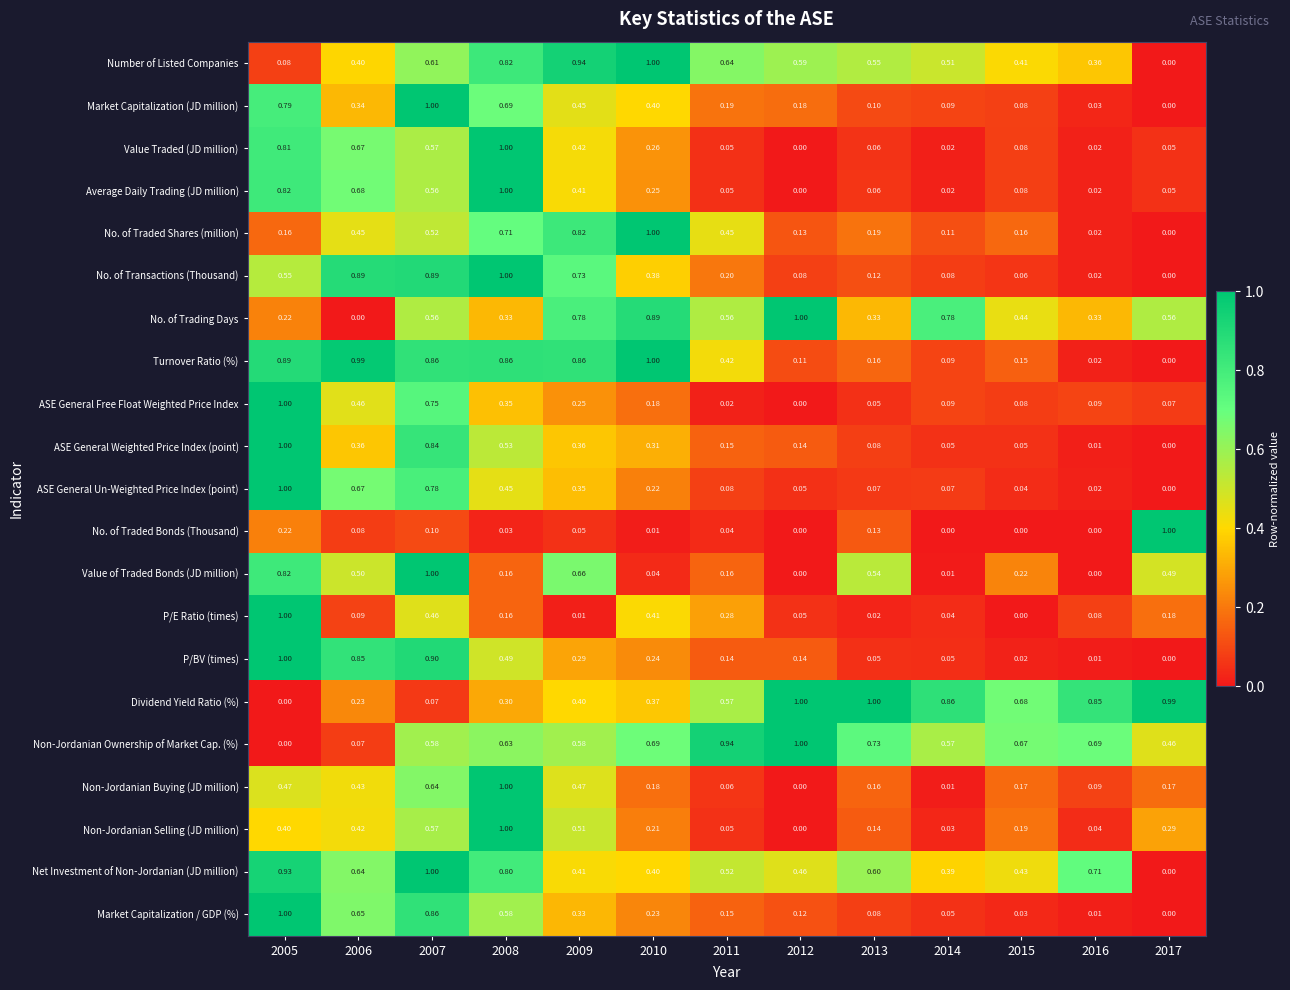

Between 2010 and 2014, which series saw the biggest shift?

Turnover Ratio (%)